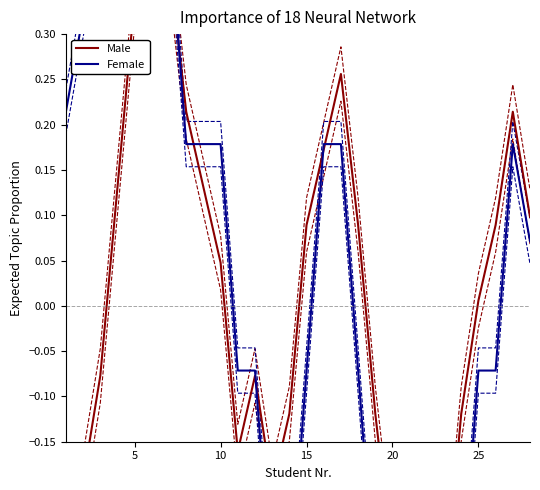

How many values in Female are above zero?

14